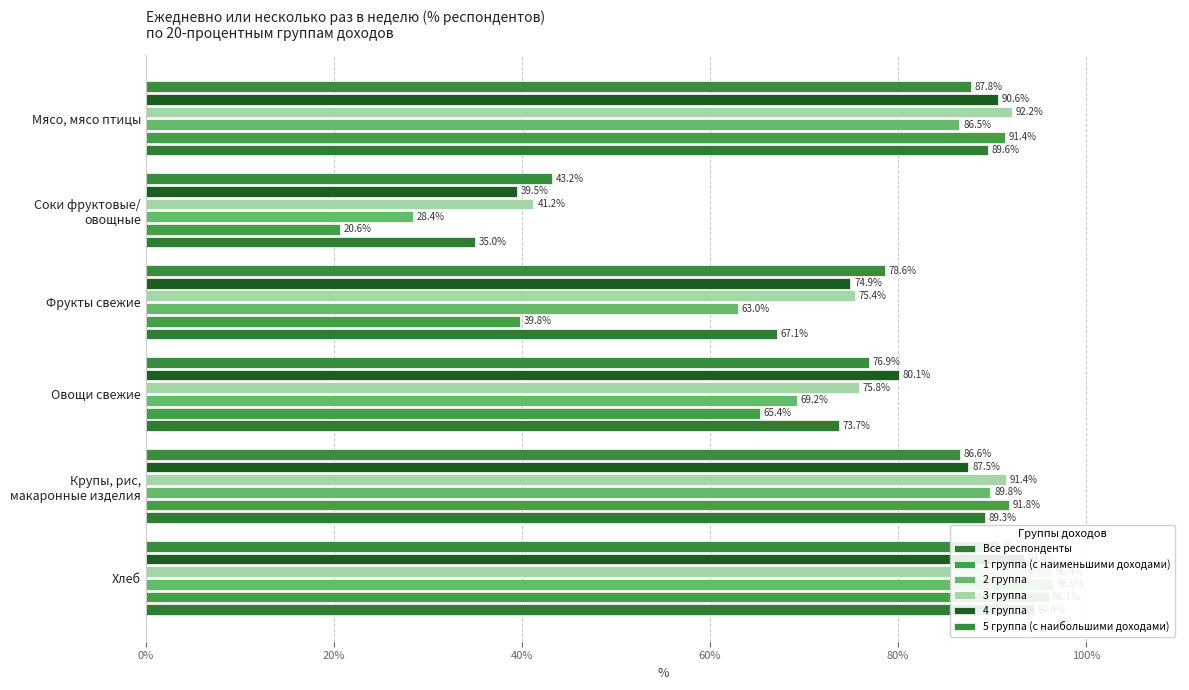

What are all the series names shown in the legend?

Все респонденты, 1 группа (с наименьшими доходами), 2 группа, 3 группа, 4 группа, 5 группа (с наибольшими доходами)